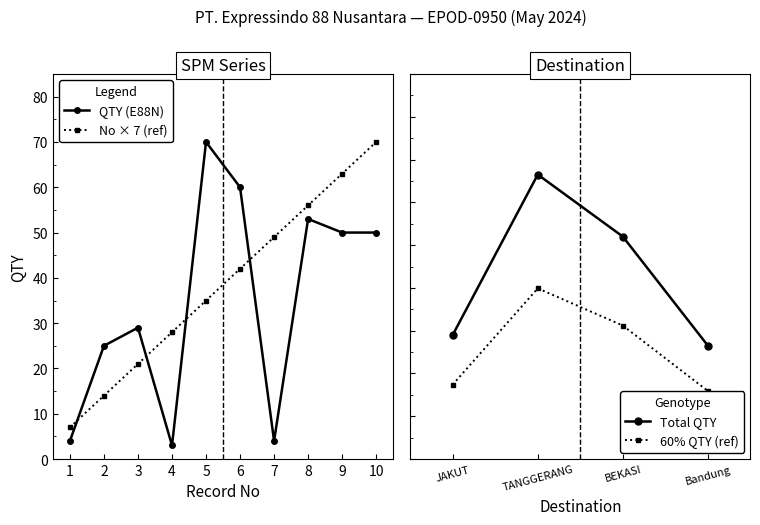

How many times do No and QTY cross each other?

4